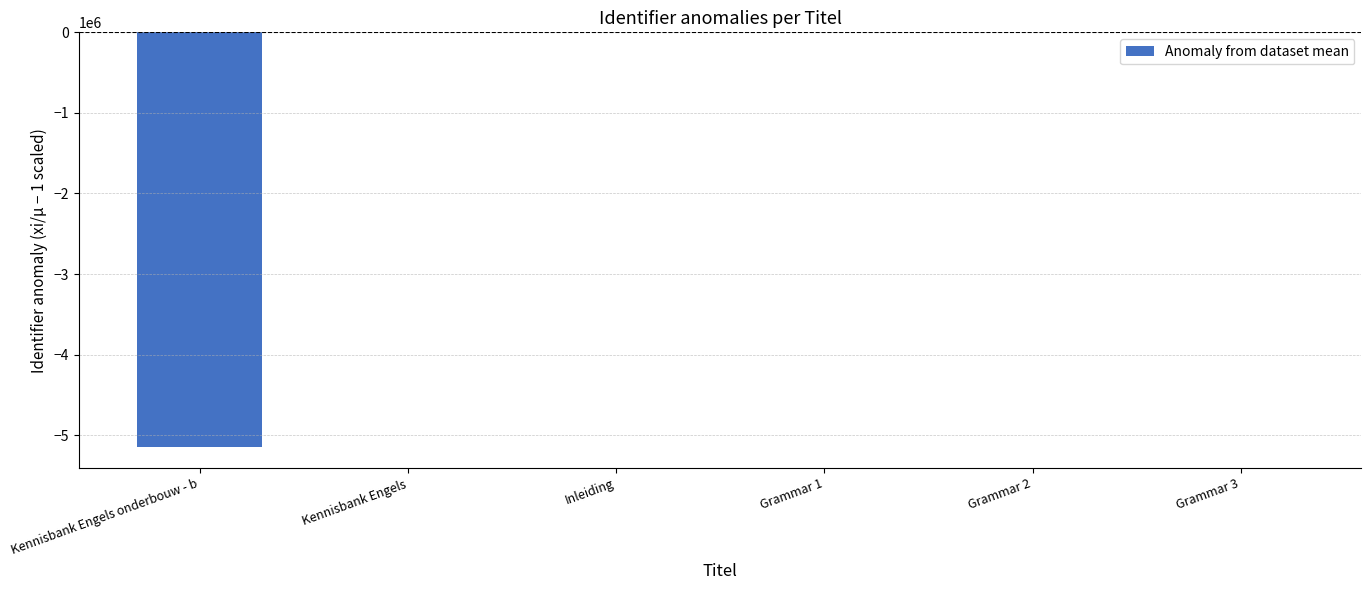

What is the sum of all values?

-5151219.2